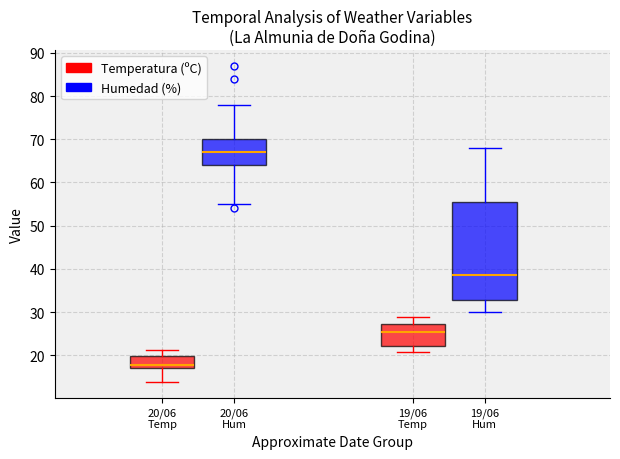

Which box has the lowest median line?

20/06 Temp (Temperatura (ºC))